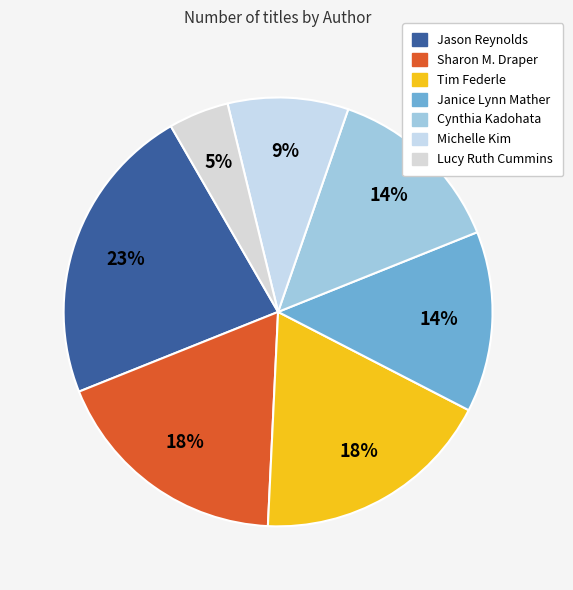

Rank the categories by value from highest to lowest.

Jason Reynolds, Sharon M. Draper, Tim Federle, Janice Lynn Mather, Cynthia Kadohata, Michelle Kim, Lucy Ruth Cummins